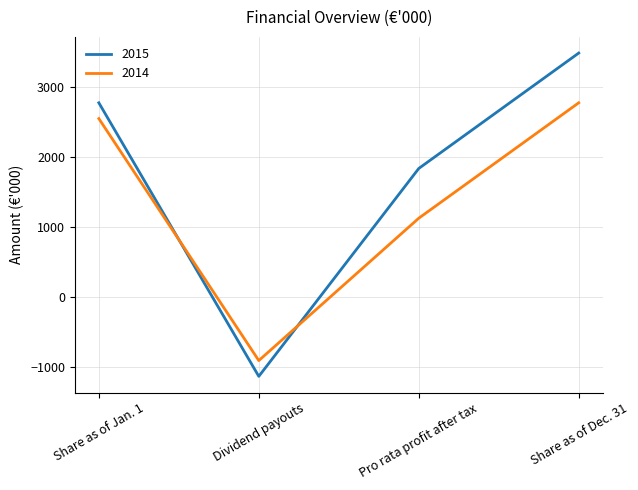

How many interior local valleys does the 2014 series have?

1